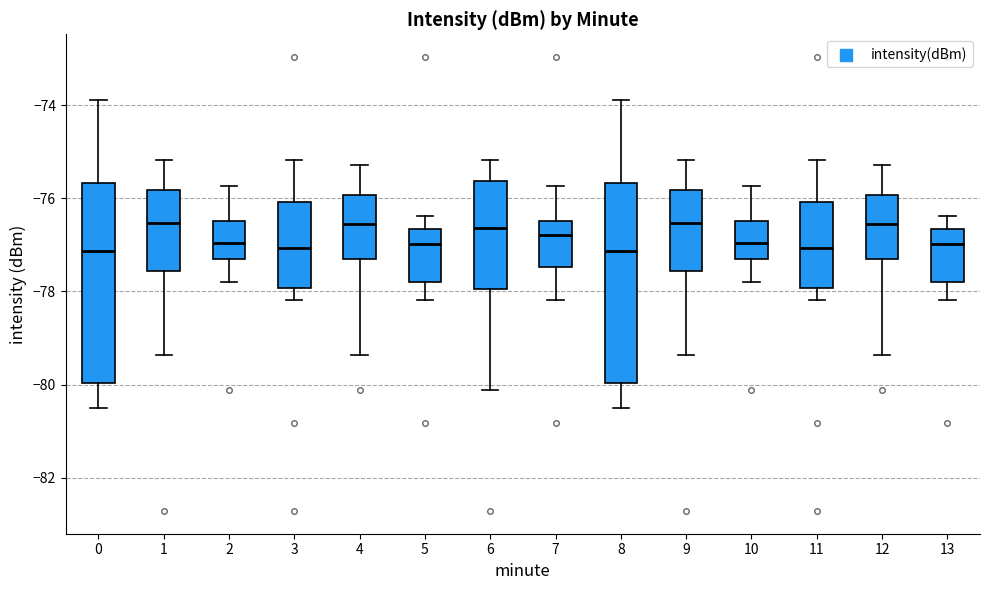

Where is the upper edge of the box at x = 0 on the y-axis? The values are not printed on the chart, so give them approximately, as read against the axis.

-75.6